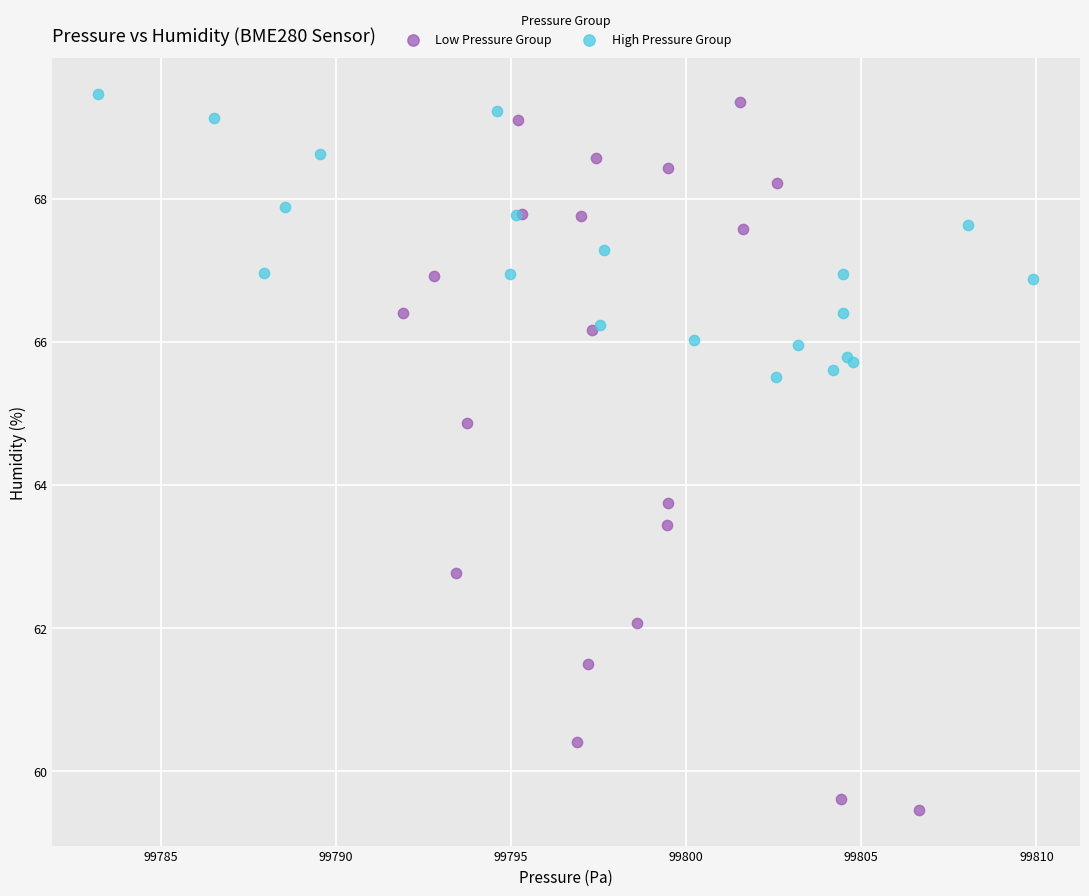

What are all the series names shown in the legend?

Low Pressure Group, High Pressure Group